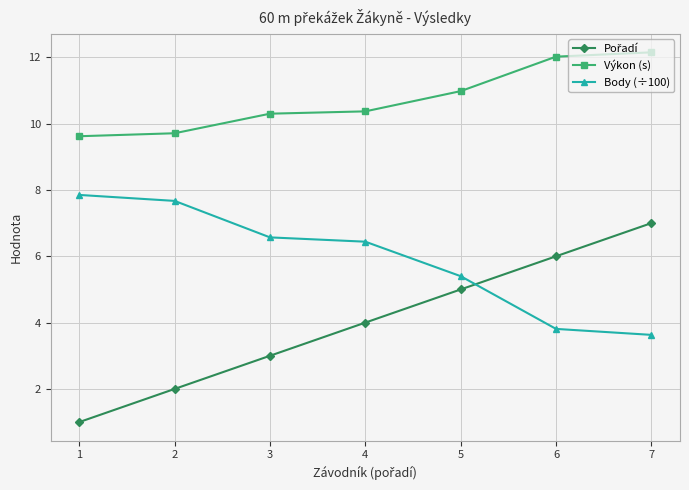

How many data points in Výkon (s) are above 10?

5